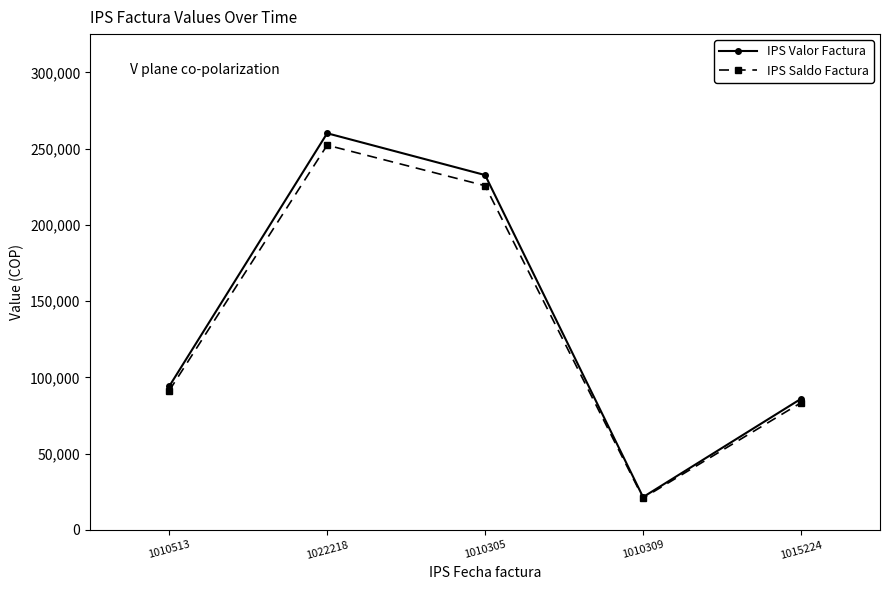

Reading right to left, list all the values displayed in this chart.

IPS Valor Factura: 1015224=85972.0	1010309=21496.0	1010305=232706.0	1022218=260118.0	1010513=94109.0
IPS Saldo Factura: 1015224=83392.8	1010309=20851.1	1010305=225724.8	1022218=252314.5	1010513=91285.7